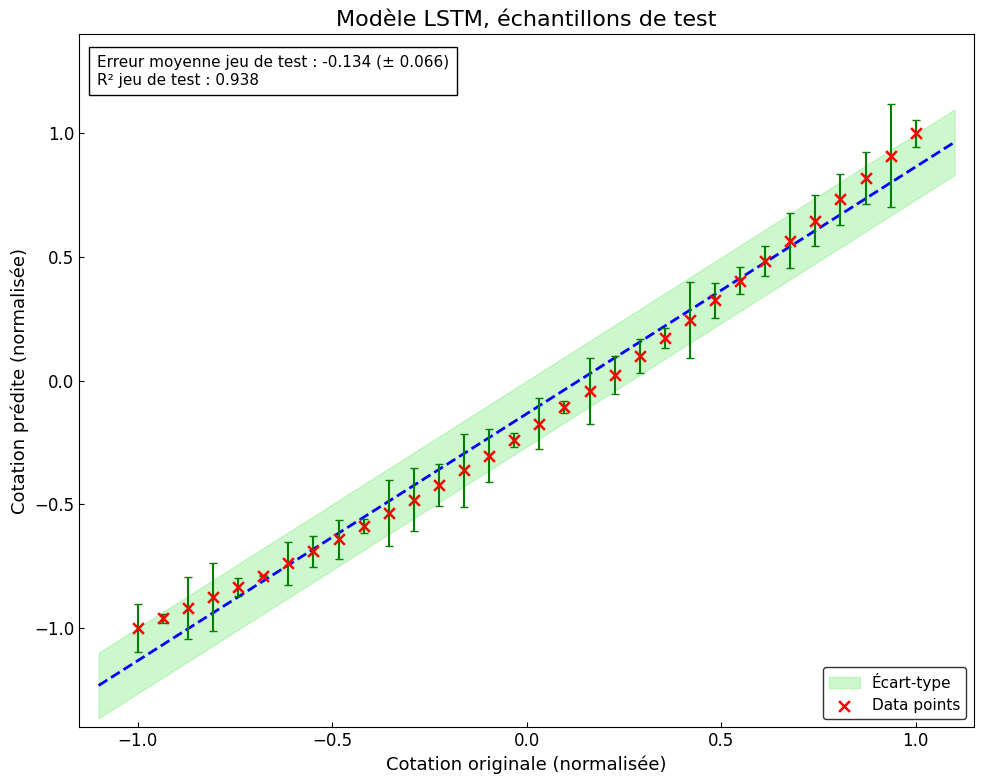

What is the range of Y values (max minus min)?

2.0